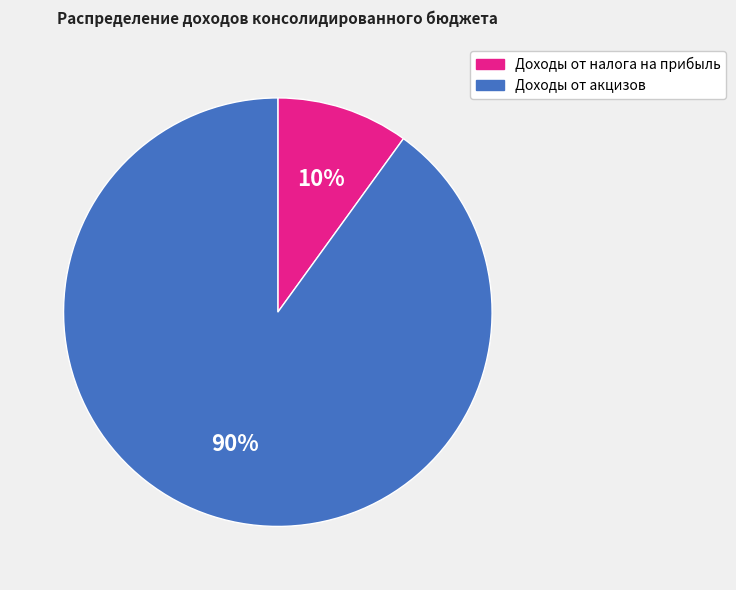

What percentage is the Доходы от акцизов slice, to the nearest percent?

90%